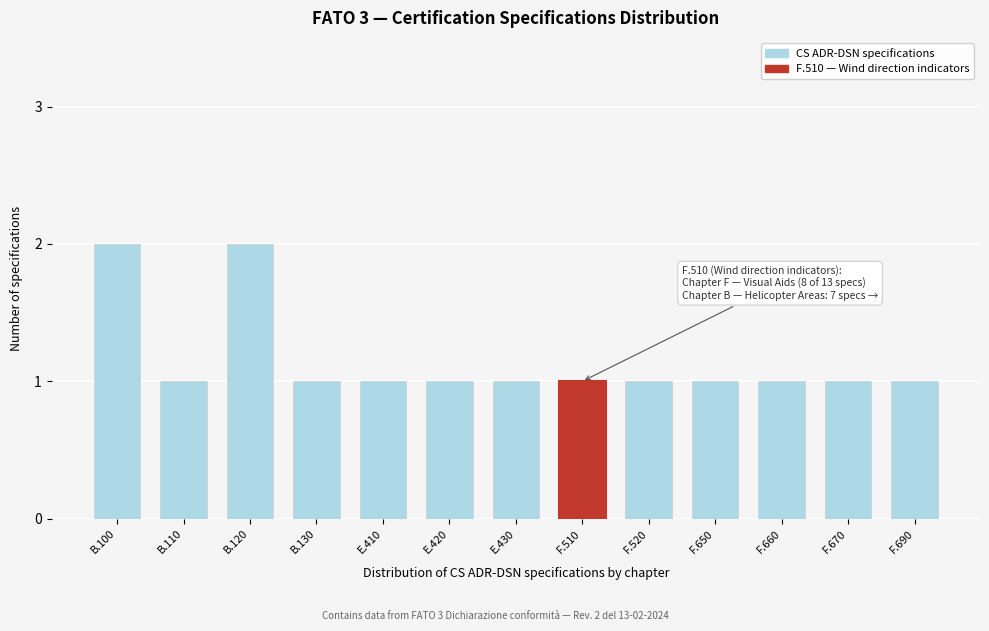

Reading right to left, transcribe all the data shown in this chart.

1	1	1	1	1	1	1	1	1	1	2	1	2